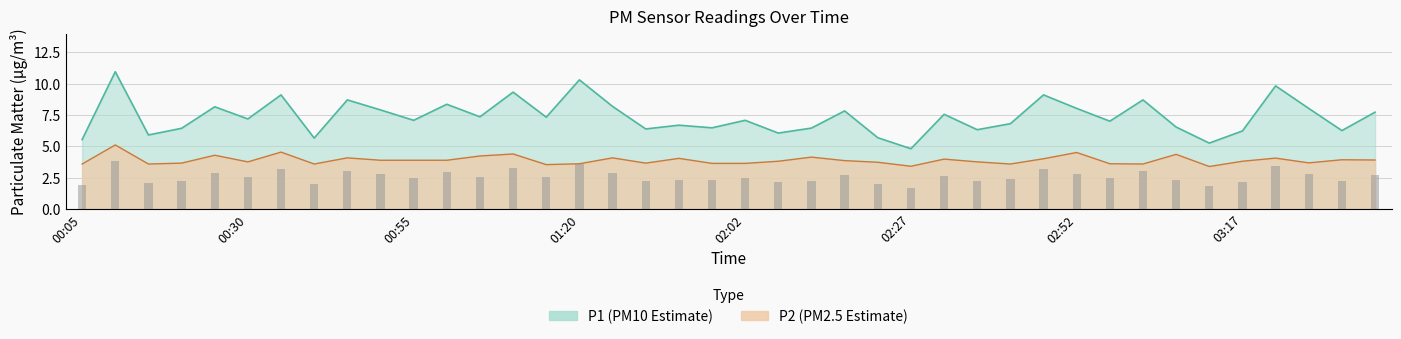

At which label does P1 first exceed 7?

00:10